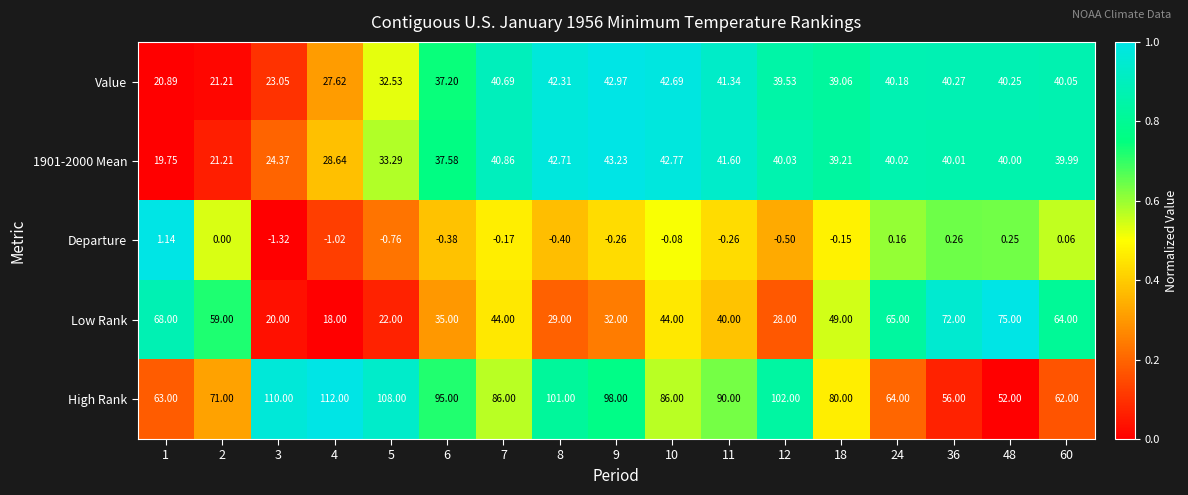

Is the value of Value at 6 greater than the value of Low Rank at 48?

No